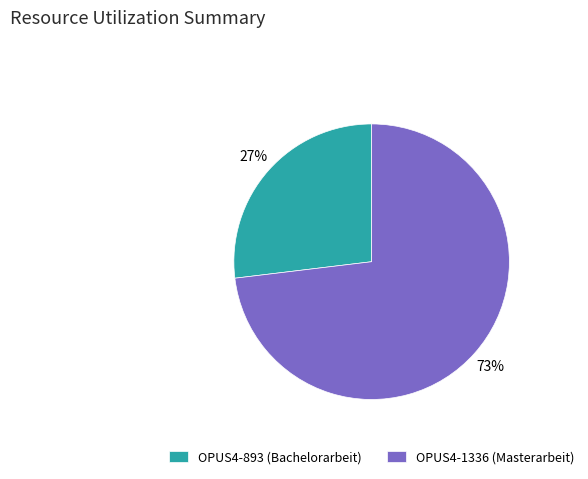

Which has a higher value, OPUS4-893 (Bachelorarbeit) or OPUS4-1336 (Masterarbeit)?

OPUS4-1336 (Masterarbeit)